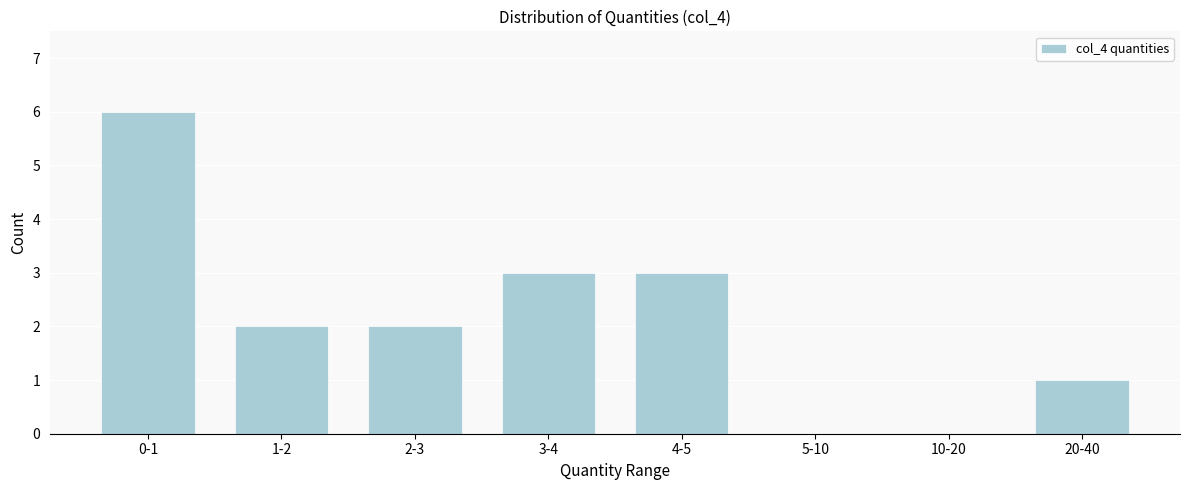

Reading left to right, extract all data points from this chart.

0-1=6	1-2=2	2-3=2	3-4=3	4-5=3	5-10=0	10-20=0	20-40=1